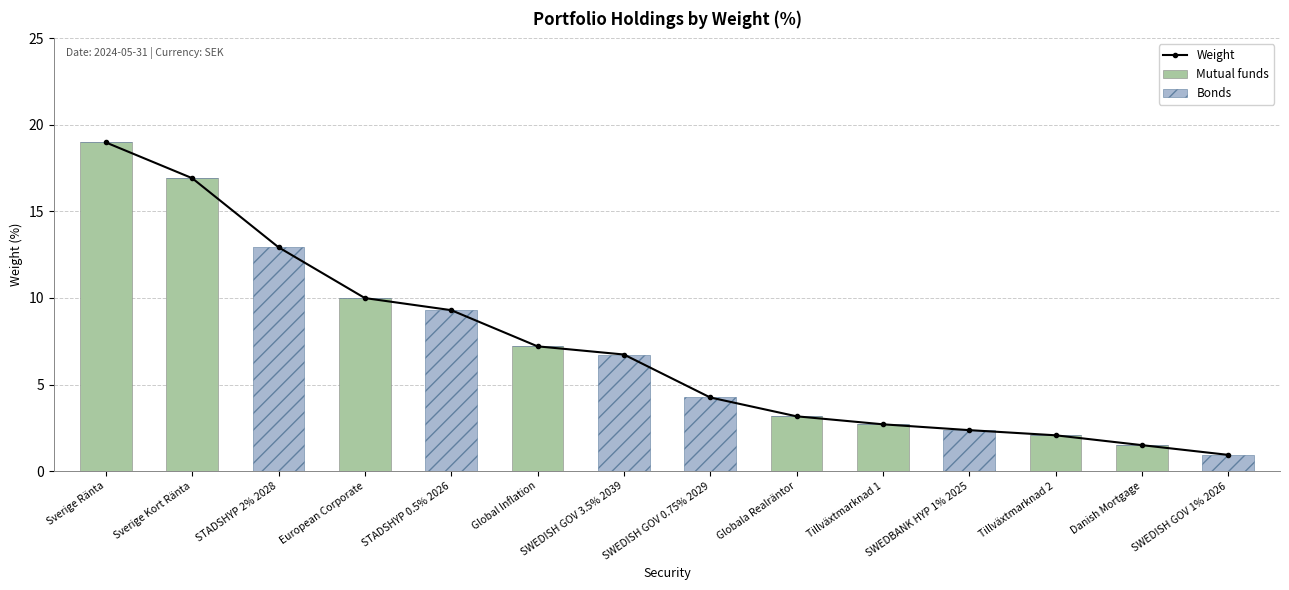

What is the total value across all series at SWEDBANK HYP 1% 2025?

4.7